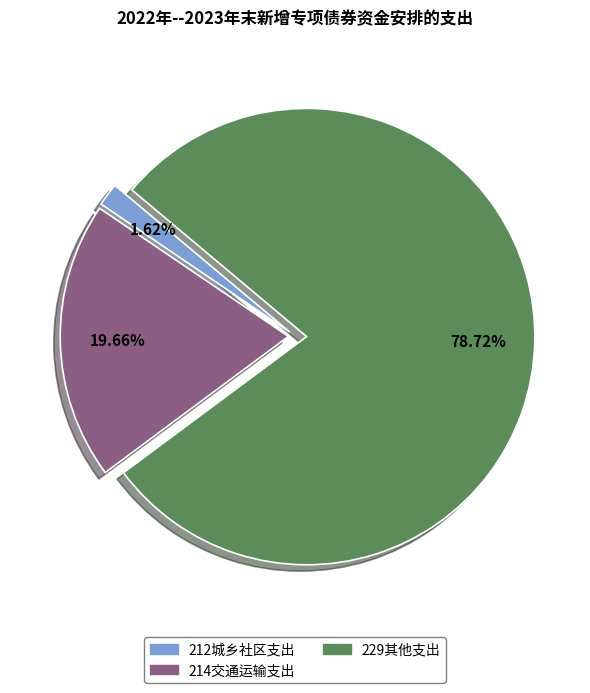

What is the largest slice in the pie chart?

229其他支出